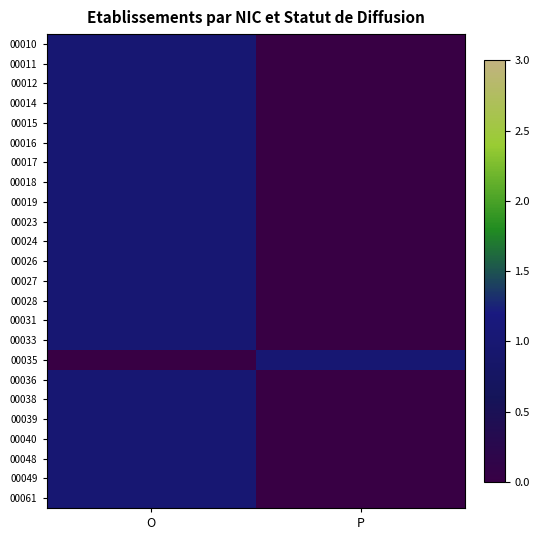

Count the number of data series in this chart.

24